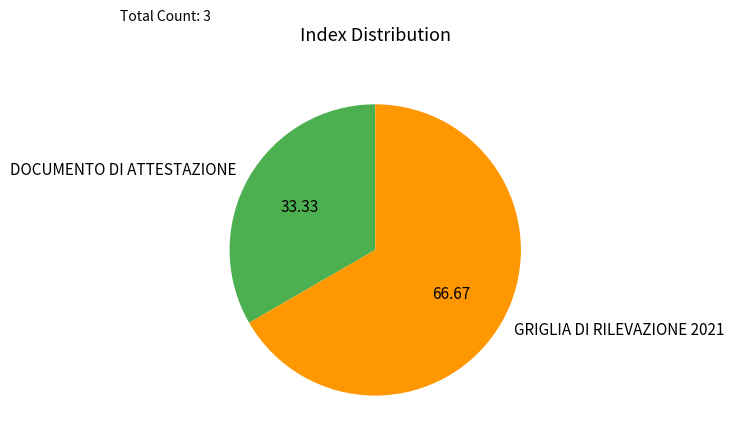

Does GRIGLIA DI RILEVAZIONE 2021 represent more than half of the total?

Yes